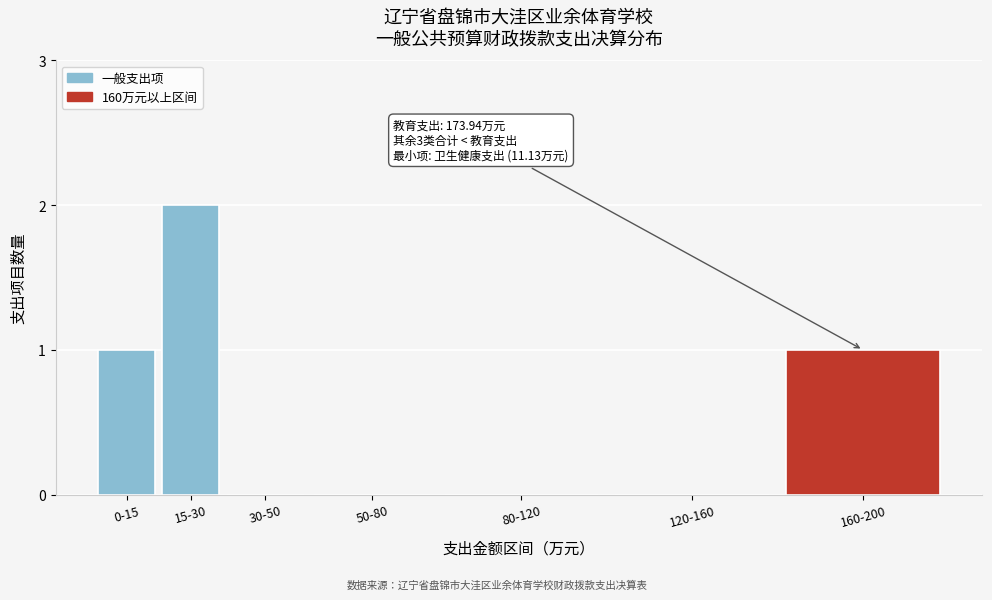

Reading right to left, transcribe all the data shown in this chart.

160-200=1	120-160=0	80-120=0	50-80=0	30-50=0	15-30=2	0-15=1